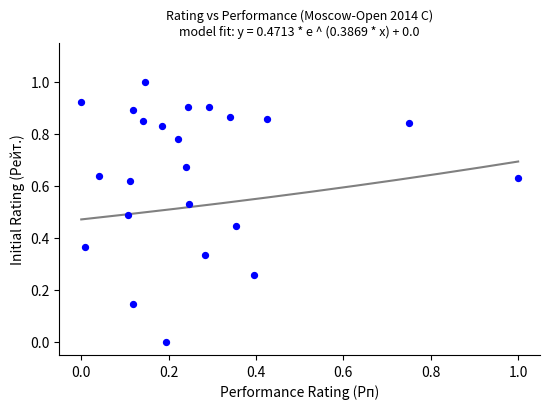

What is the range of X values (max minus min)?

1.0